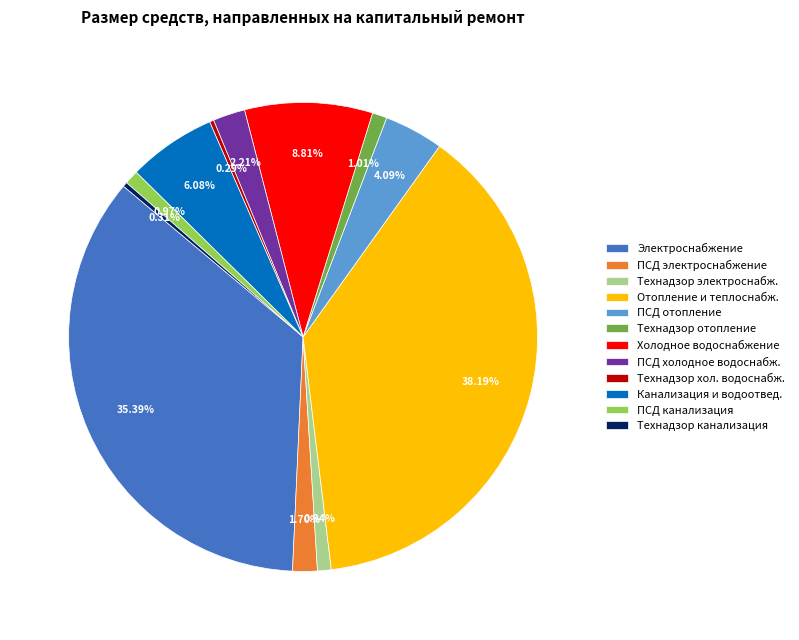

Which slice is the largest?

Отопление и теплоснабж.